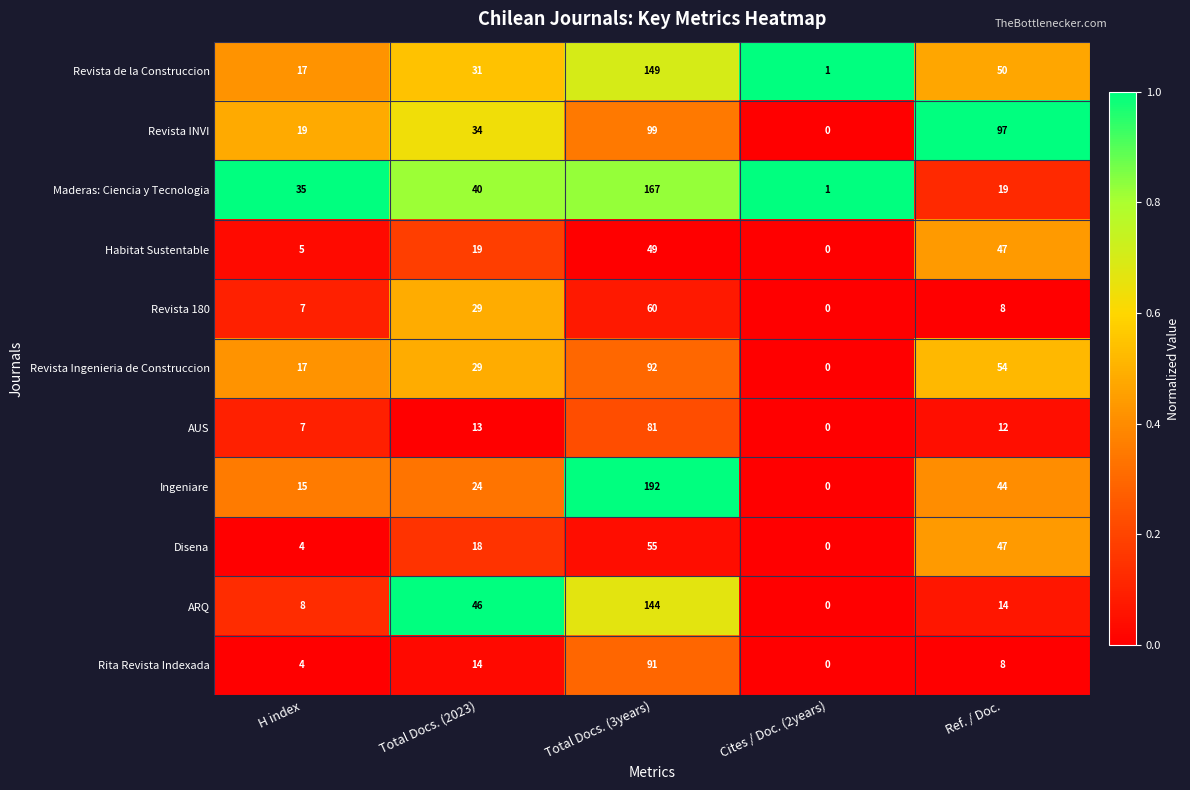

At which category does the chart reach its minimum across all series?

Cites / Doc. (2years)